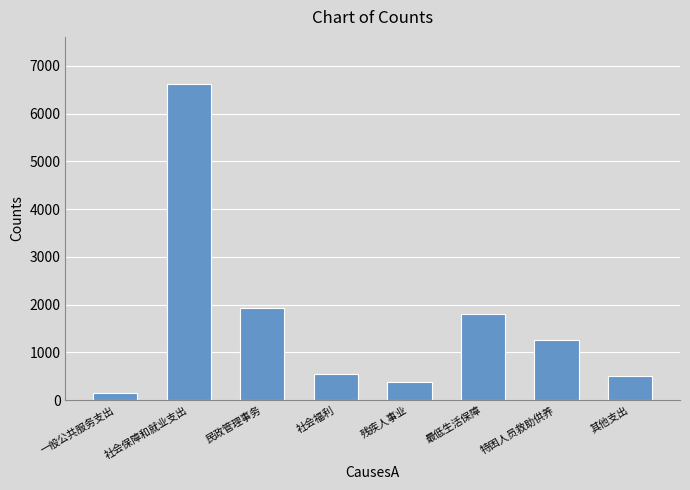

Reading left to right, transcribe all the data shown in this chart.

146.5	6612.4	1929.8	536.6	384.0	1798.0	1262.0	500.0